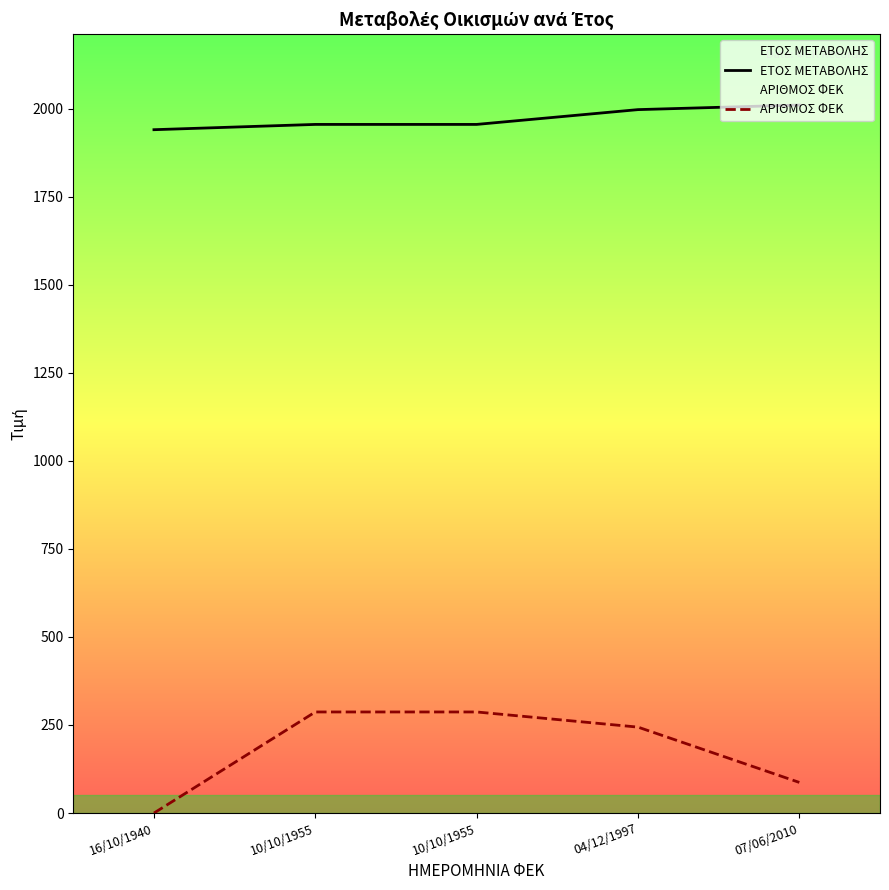

Is the value of ΑΡΙΘΜΟΣ ΦΕΚ at 07/06/2010 greater than the value of ΕΤΟΣ ΜΕΤΑΒΟΛΗΣ at 04/12/1997?

No